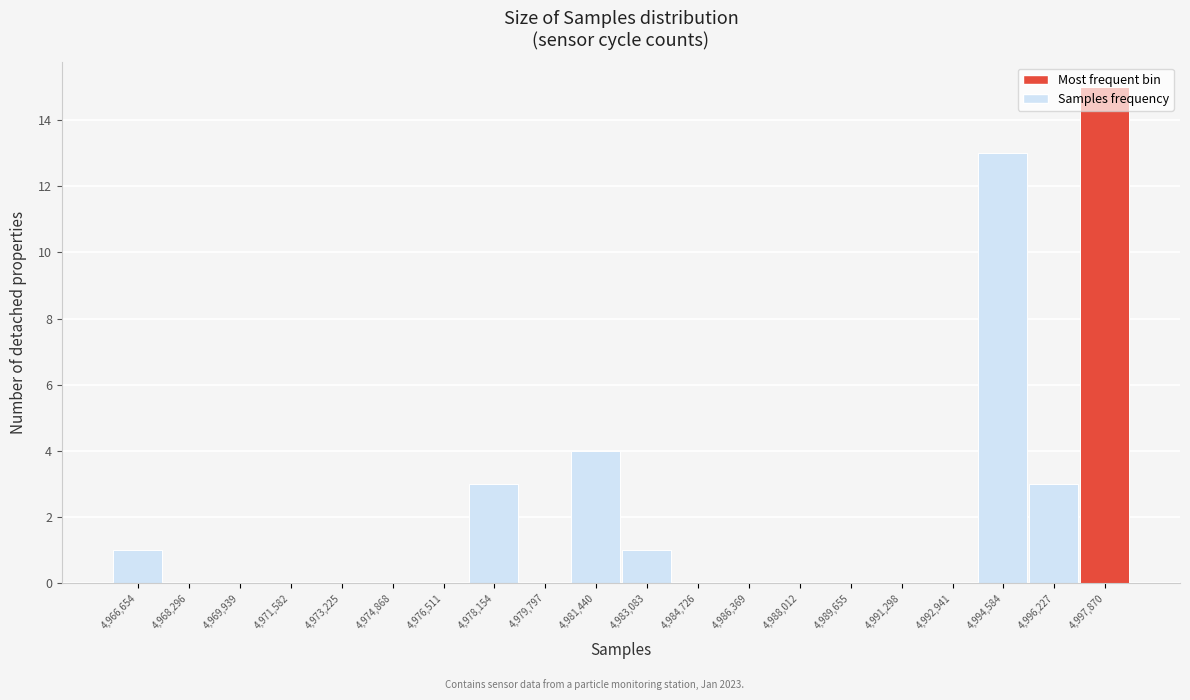

Is it true that the value at 4,997,870 is 25?

False